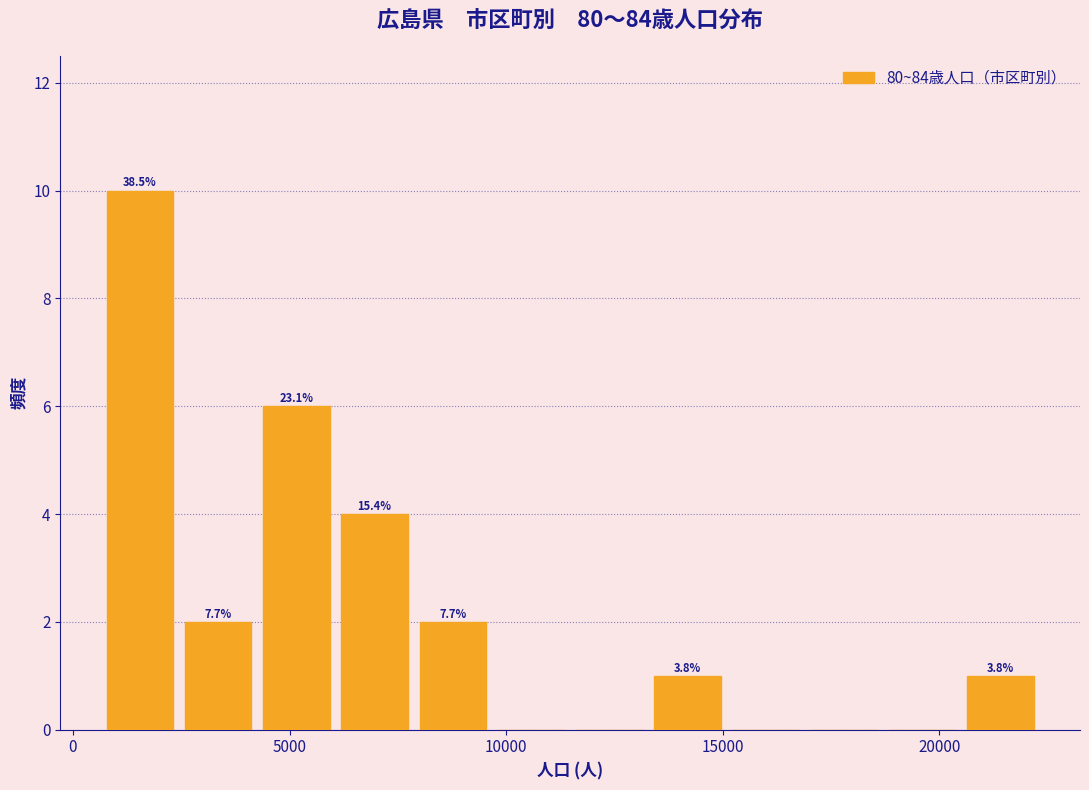

Around what value on the x-axis is the tallest bar? Give the approximate position of its centre, as read against the axis.

1500